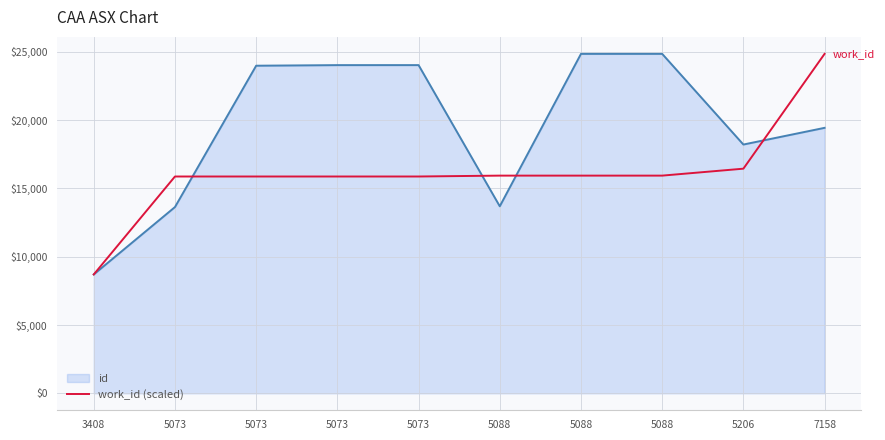

Which label corresponds to the smallest value in the chart?

3408